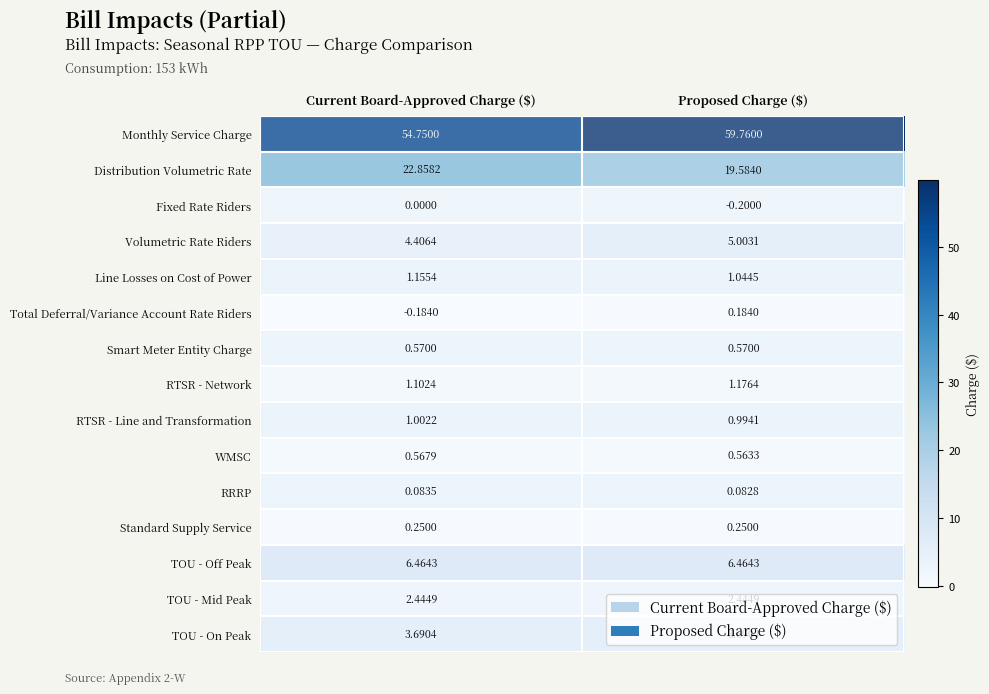

Which series changed the most between Current Board-Approved Charge ($) and Proposed Charge ($)?

Monthly Service Charge